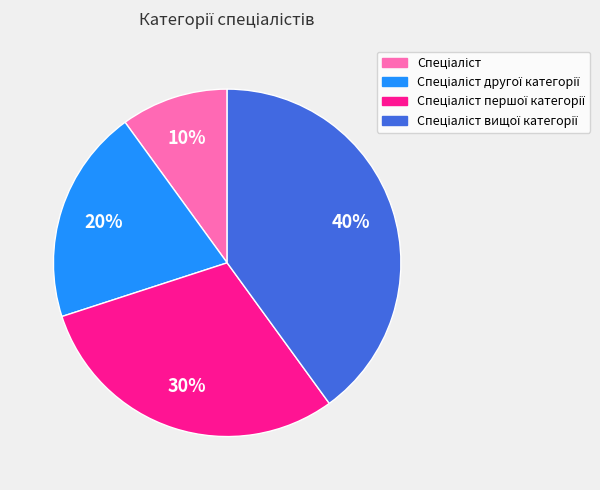

To the nearest percent, what is the difference between the largest and smallest slice percentages?

30%